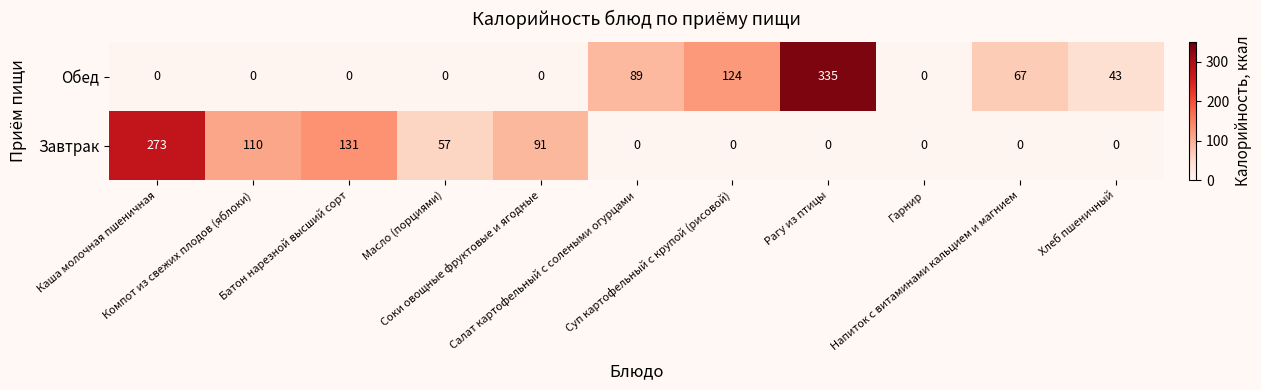

Which series has the largest total across all categories?

Завтрак